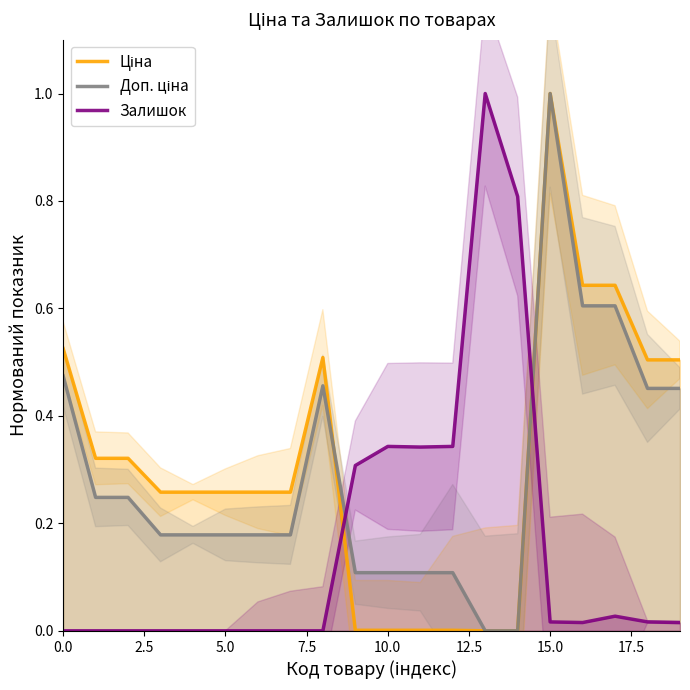

True or false: Ціна has a value of 0.6 at 16.

True